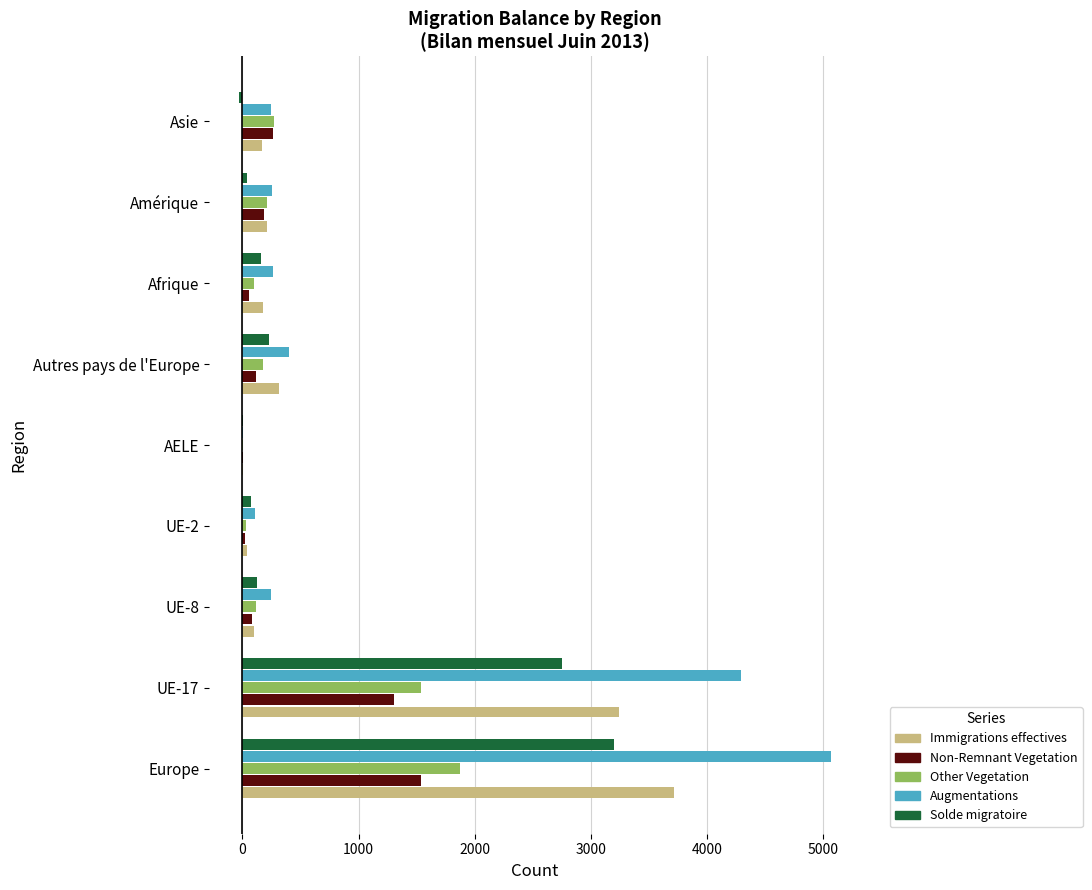

What are all the series names shown in the legend?

Immigrations effectives, Non-Remnant Vegetation, Other Vegetation, Augmentations, Solde migratoire